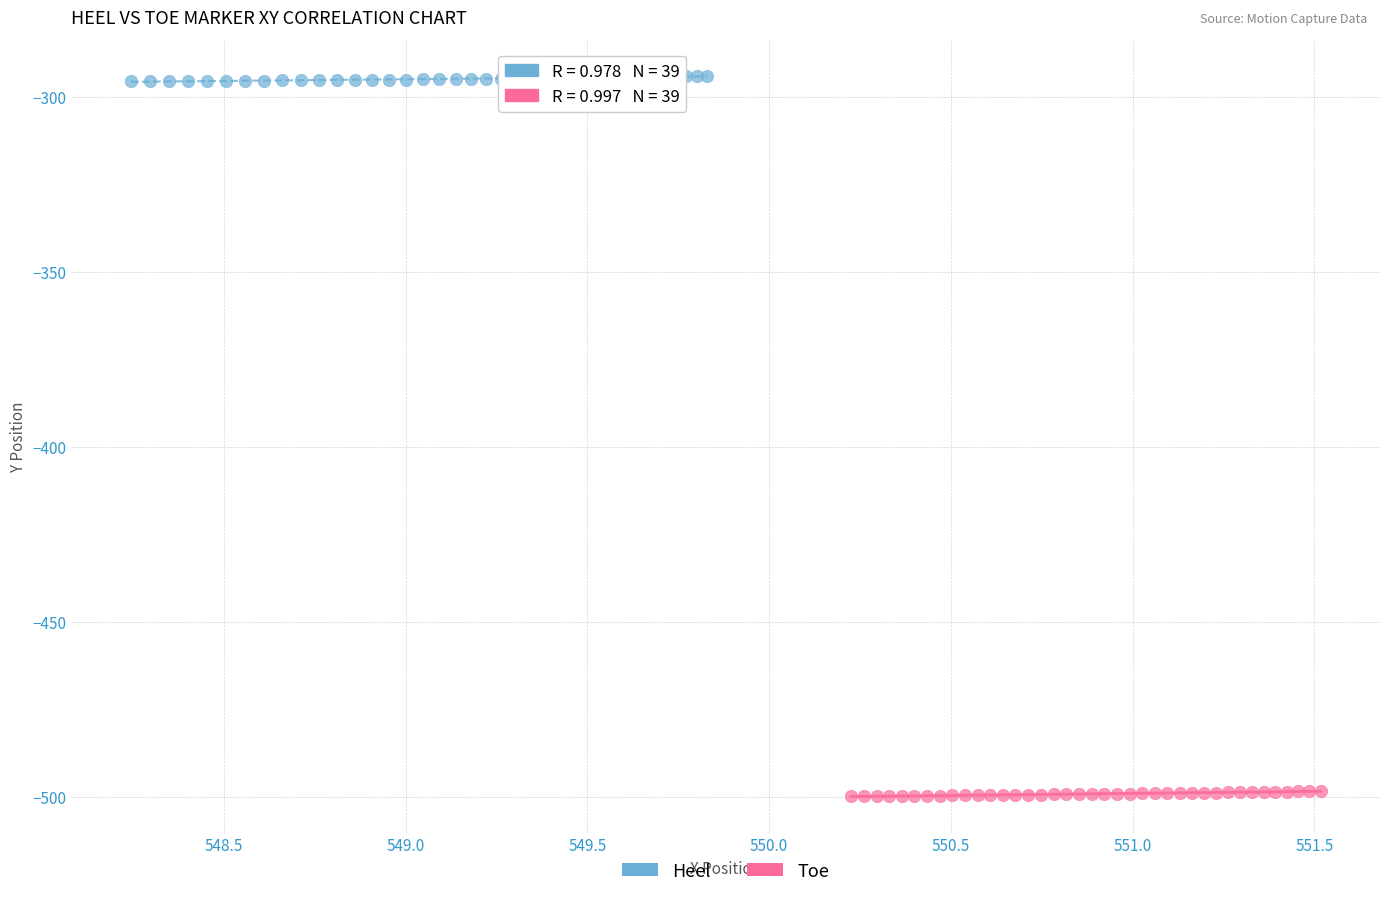

Which series contains the highest Y value?

Heel